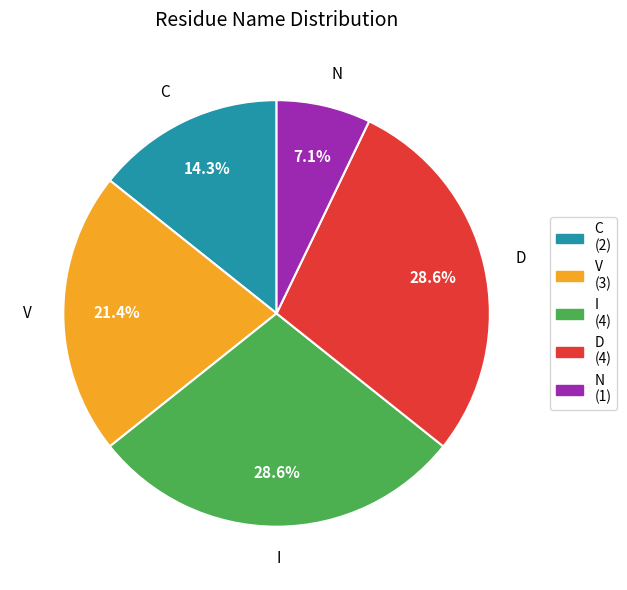

To the nearest percent, what percentage of the pie is I?

29%